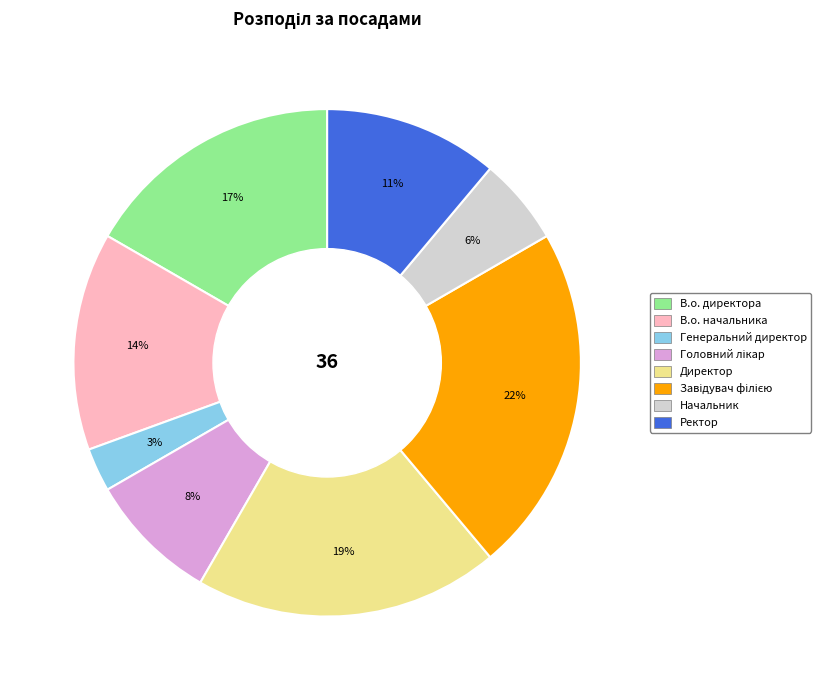

The Генеральний директор slice represents 3% of the pie. True or false?

True